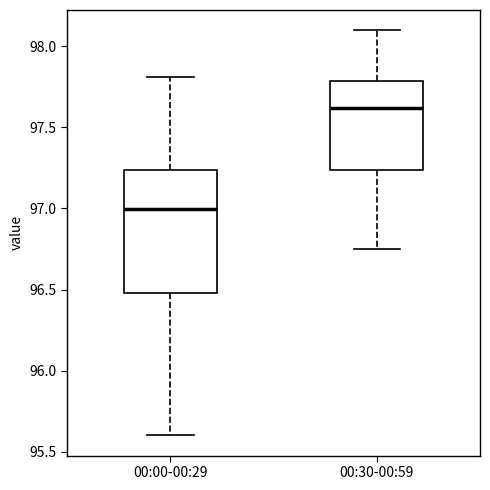

Which box is the tallest, from its lower edge to its upper edge?

00:00-00:29